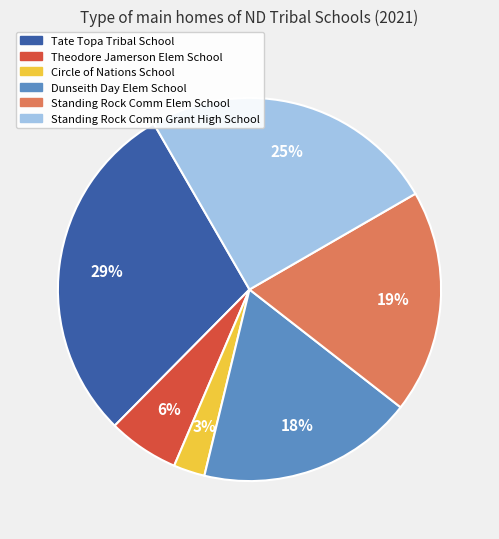

True or false: Dunseith Day Elem School accounts for 18% of the total.

True